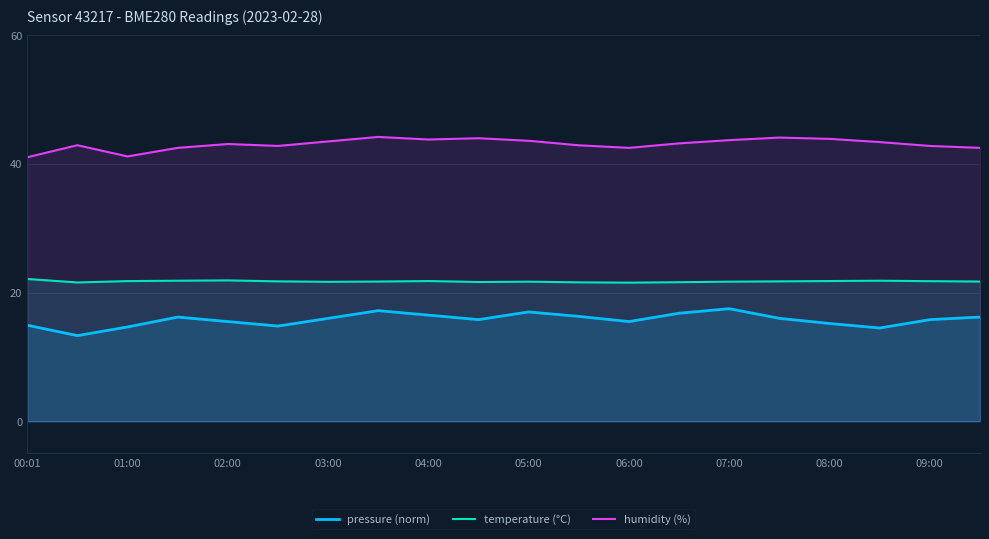

At 02:00, list the series in order from largest to smallest.

humidity (%), temperature (°C), pressure (norm)